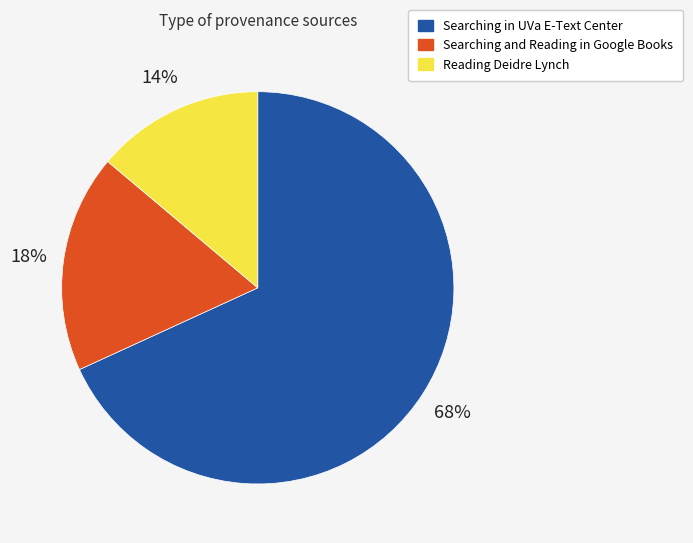

Count the number of slices in the pie.

3